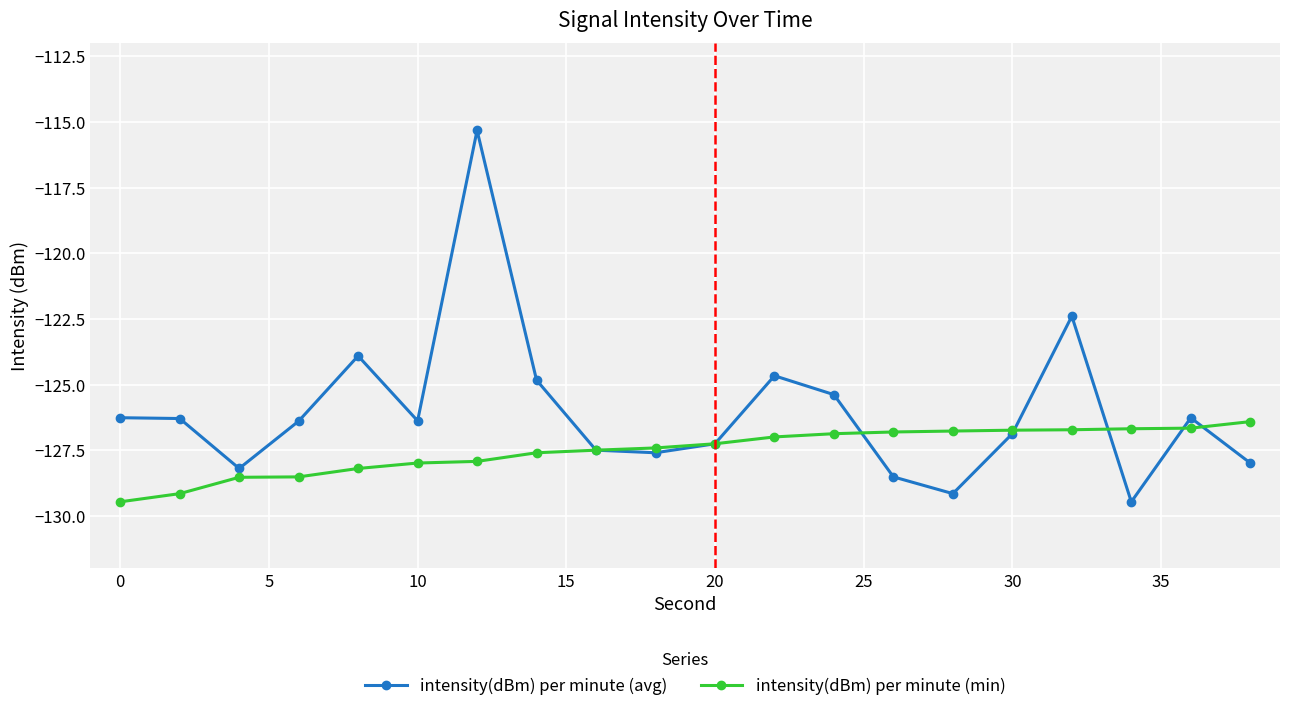

How many data points does each series have?

20